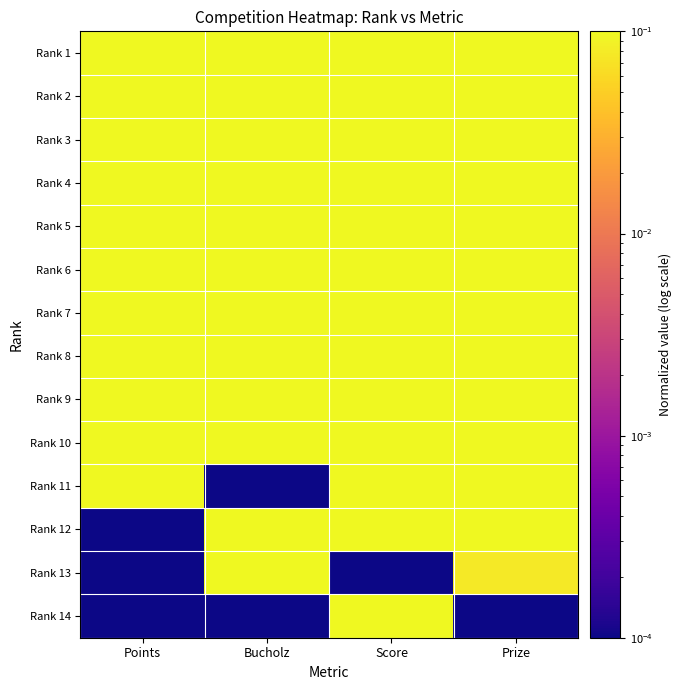

What is the greatest value displayed?

1.0